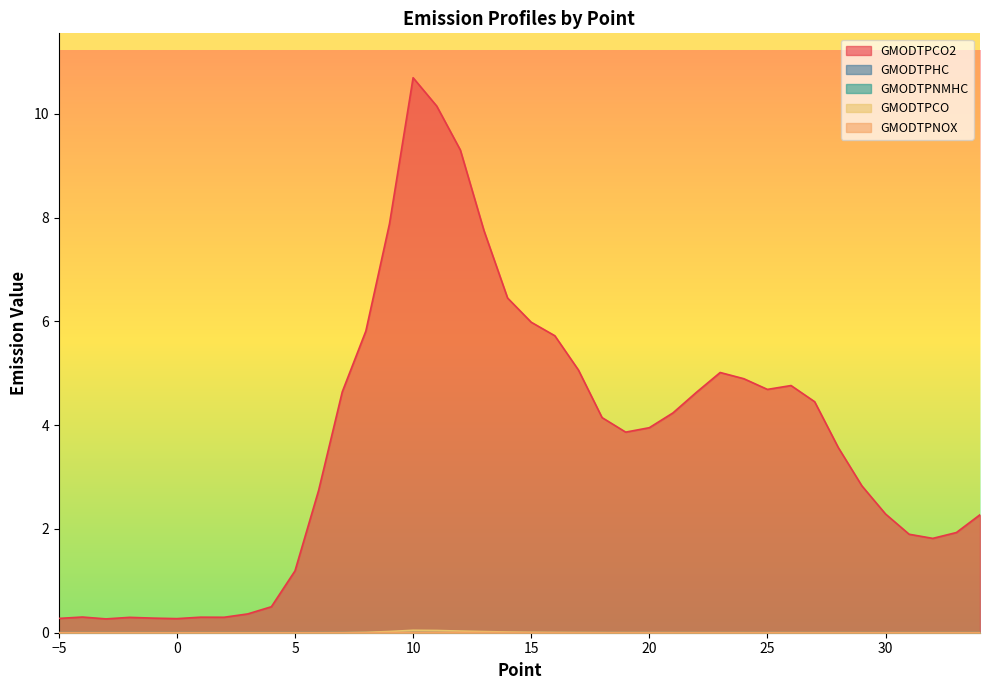

List the series in order of their peak value, highest first.

GMODTPCO2, GMODTPCO, GMODTPNOX, GMODTPHC, GMODTPNMHC